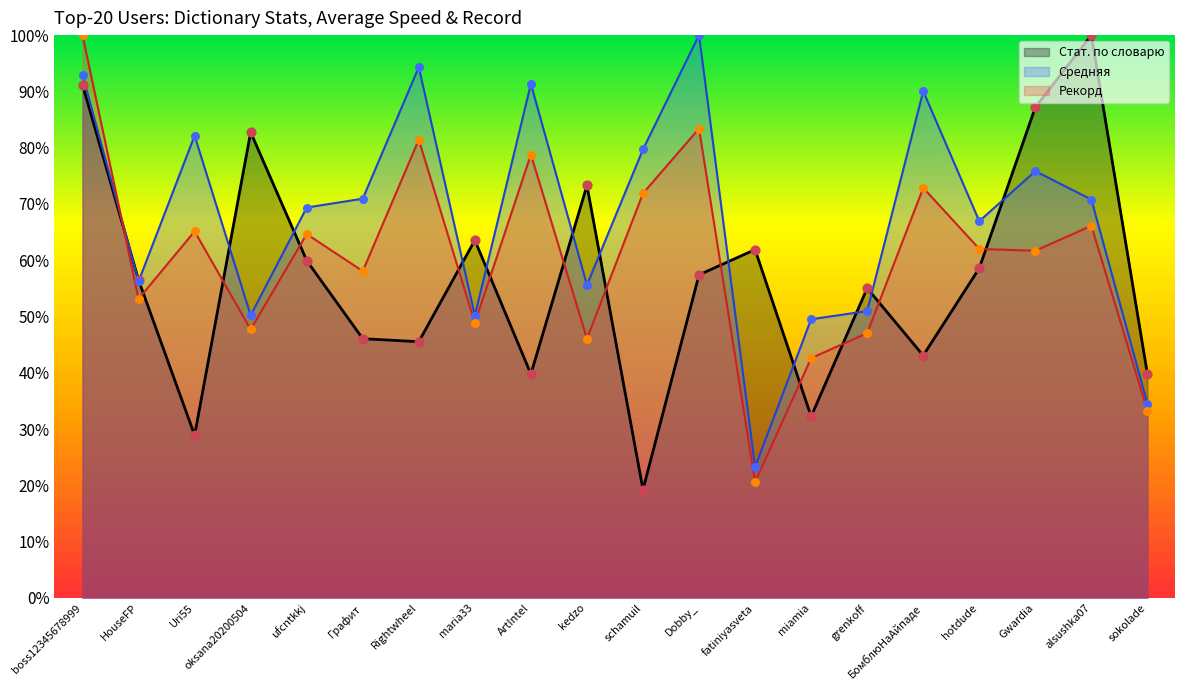

What are all the series names shown in the legend?

Стат. по словарю, Средняя, Рекорд